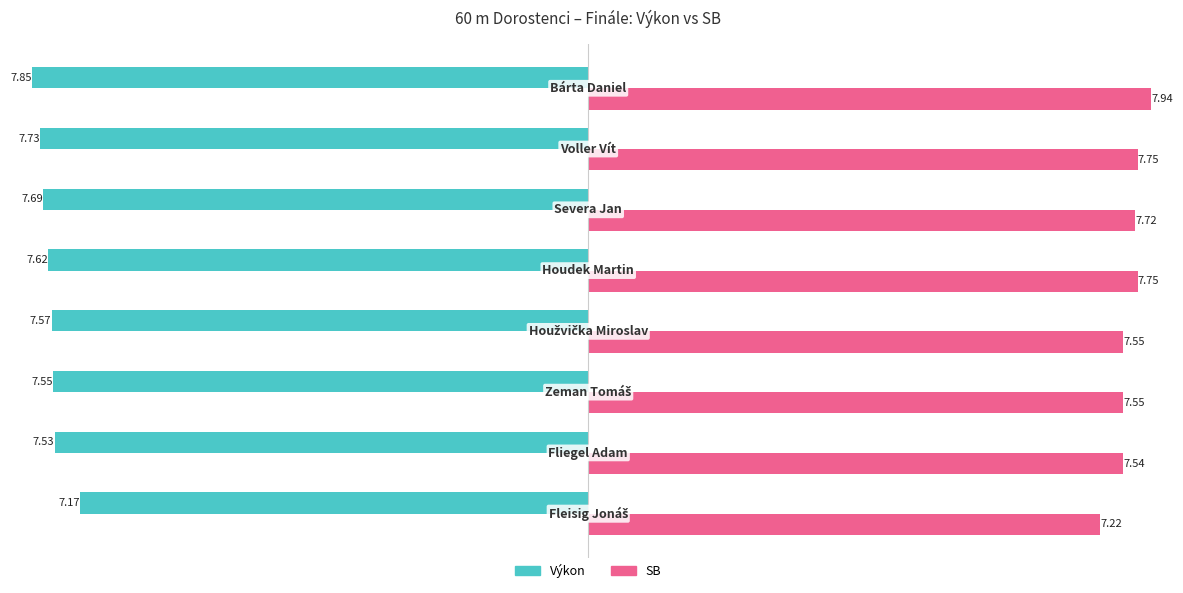

What is the sum of all SB values?

61.0